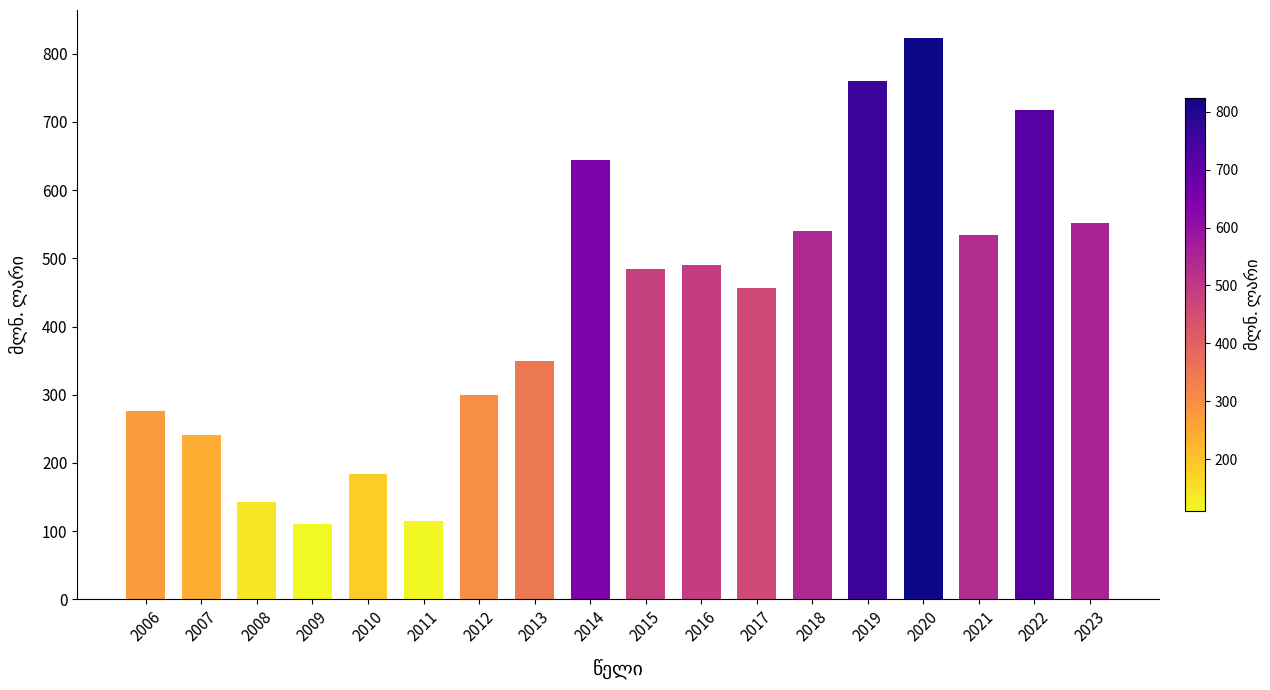

What is the sum of the values at 2023 and 2015?

1036.6